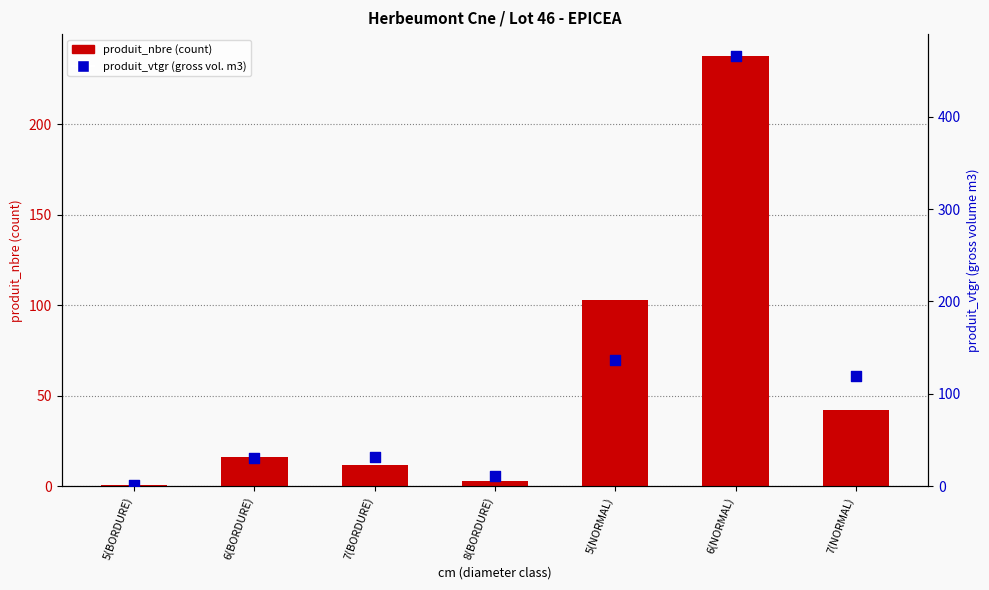

What are all the series names shown in the legend?

produit_nbre (count), produit_vtgr (gross vol. m3)